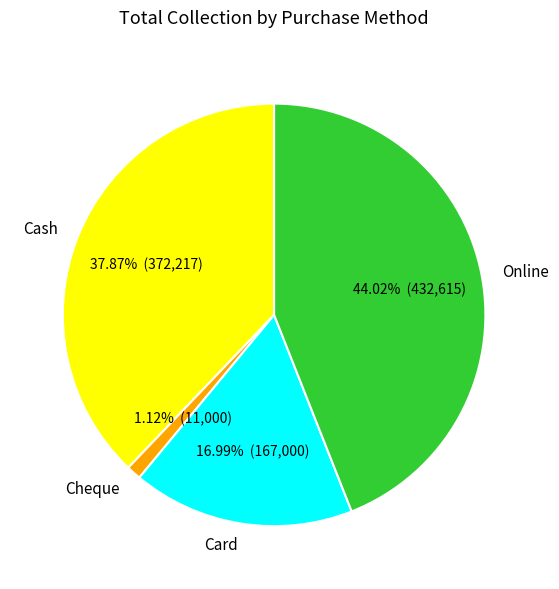

Rank the categories by value from highest to lowest.

Online, Cash, Card, Cheque